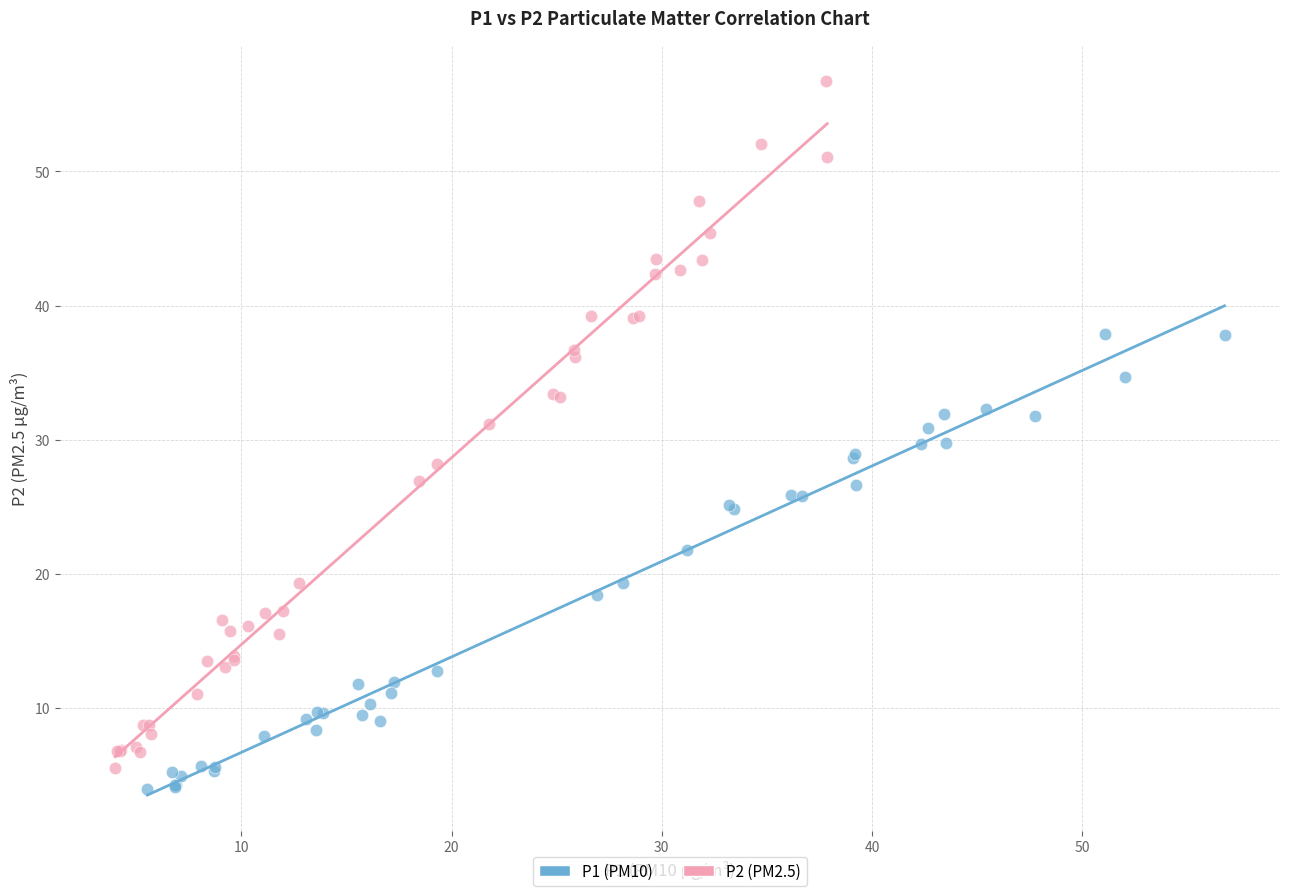

Which series contains the highest Y value?

P2 (PM2.5)